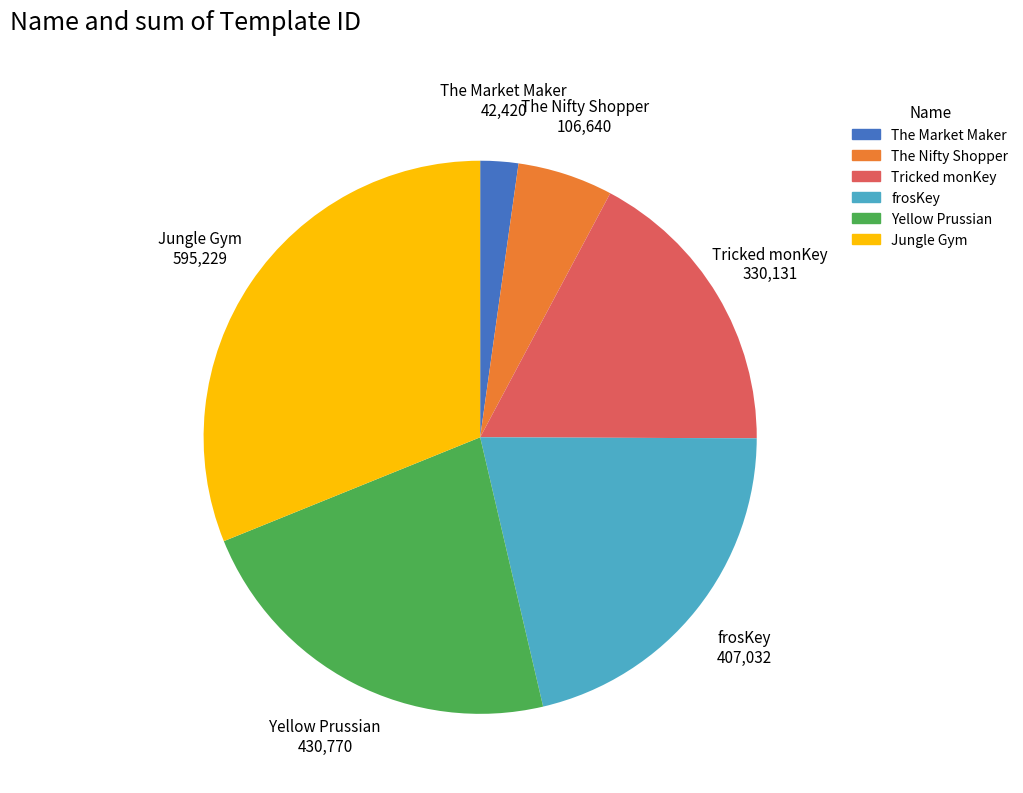

Which has a higher value, The Market Maker or Yellow Prussian?

Yellow Prussian